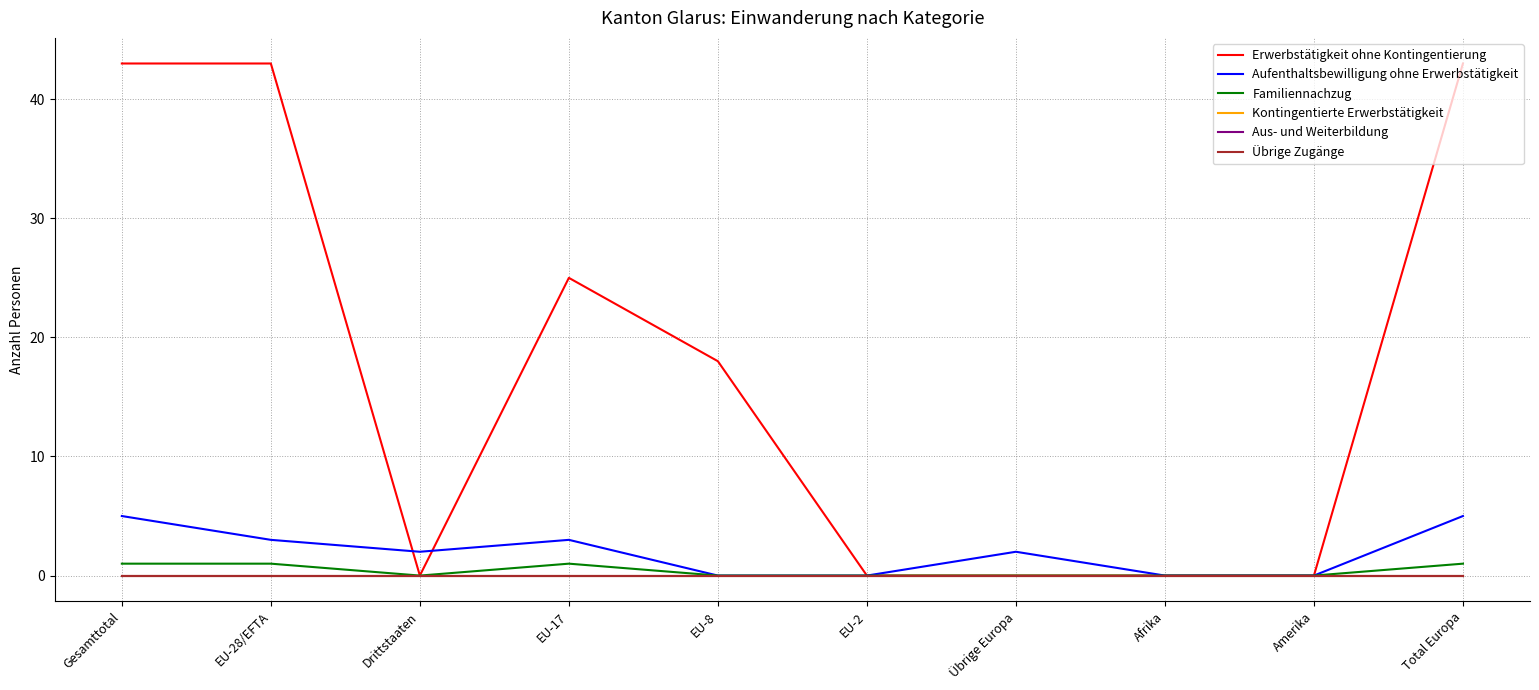

Is this an area chart (filled region under the line)?

No